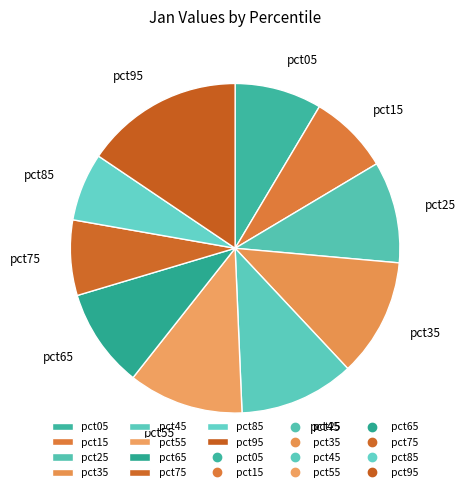

Is there a majority slice in this chart?

No